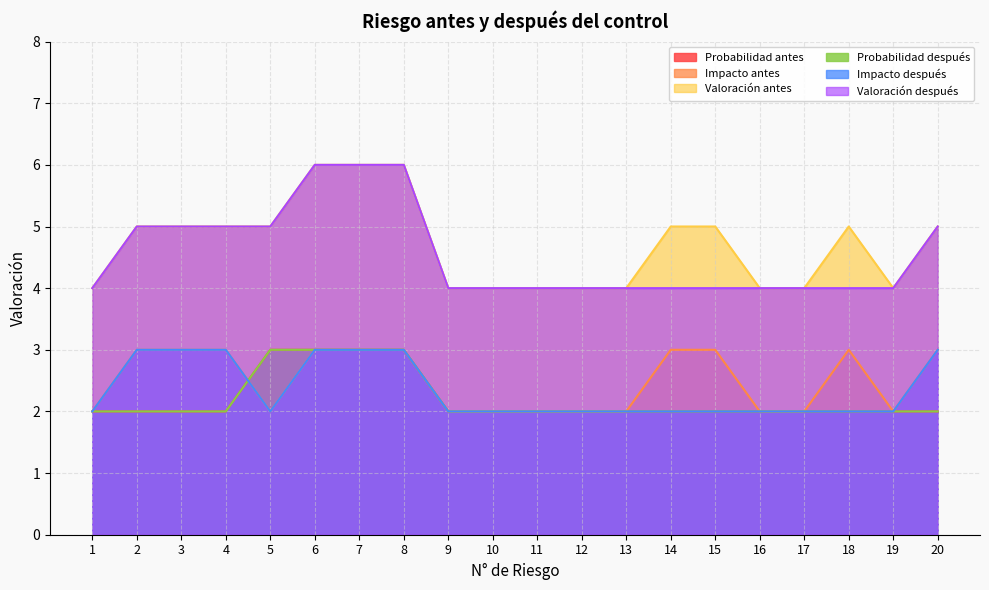

Count the Probabilidad antes values in the range 2 to 3.

20